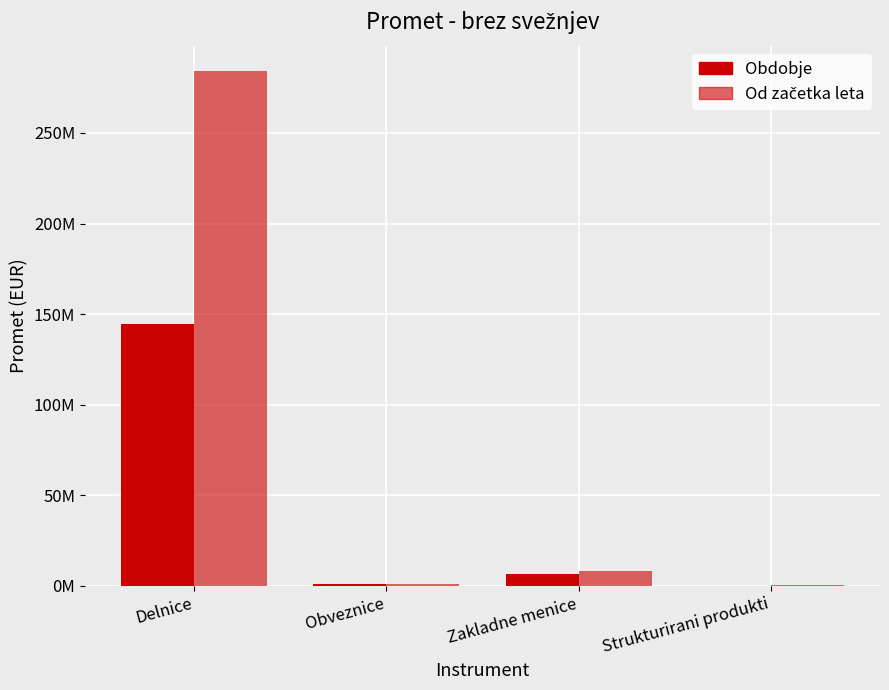

Which series changed the most between Delnice and Strukturirani produkti?

Od začetka leta